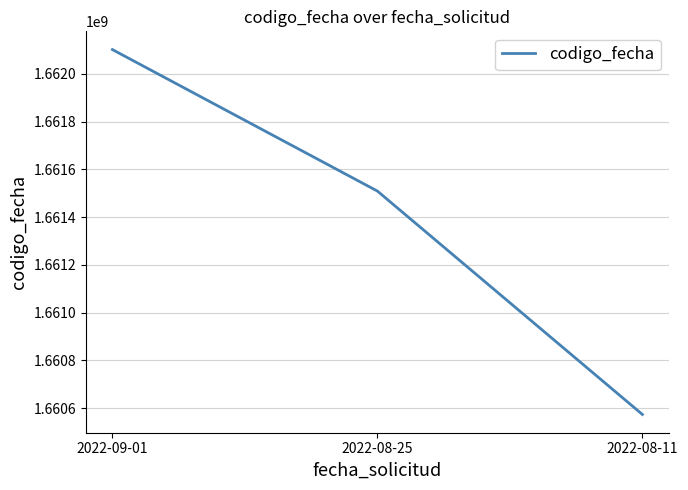

Approximately how many times larger is the value at 2022-08-11 compared to 2022-09-01?

1.0